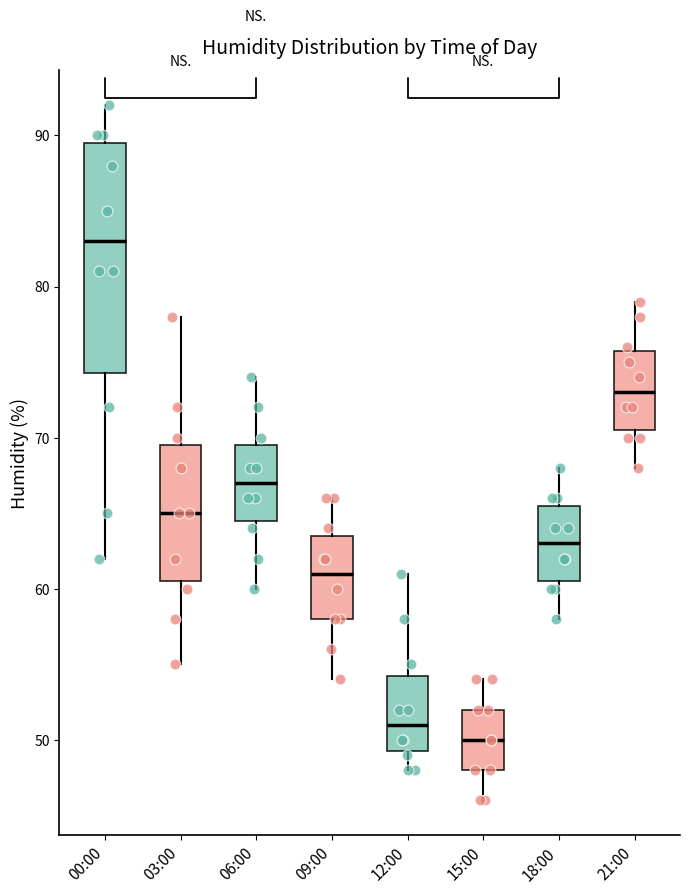

Comparing the boxes themselves (not the whiskers), which one is the tallest?

00:00